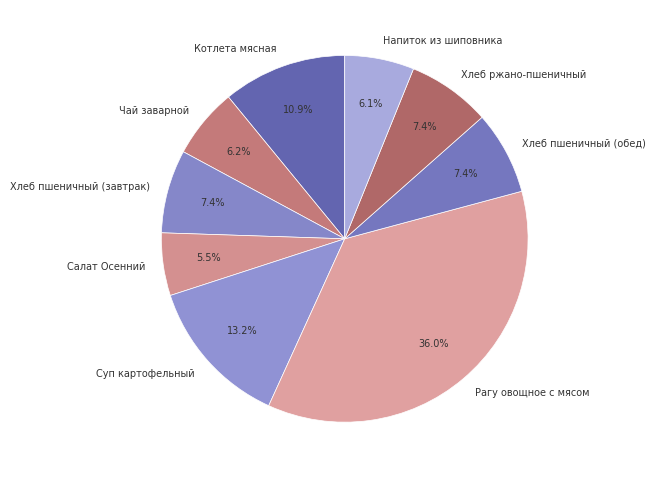

Does Хлеб ржано-пшеничный represent more than half of the total?

No